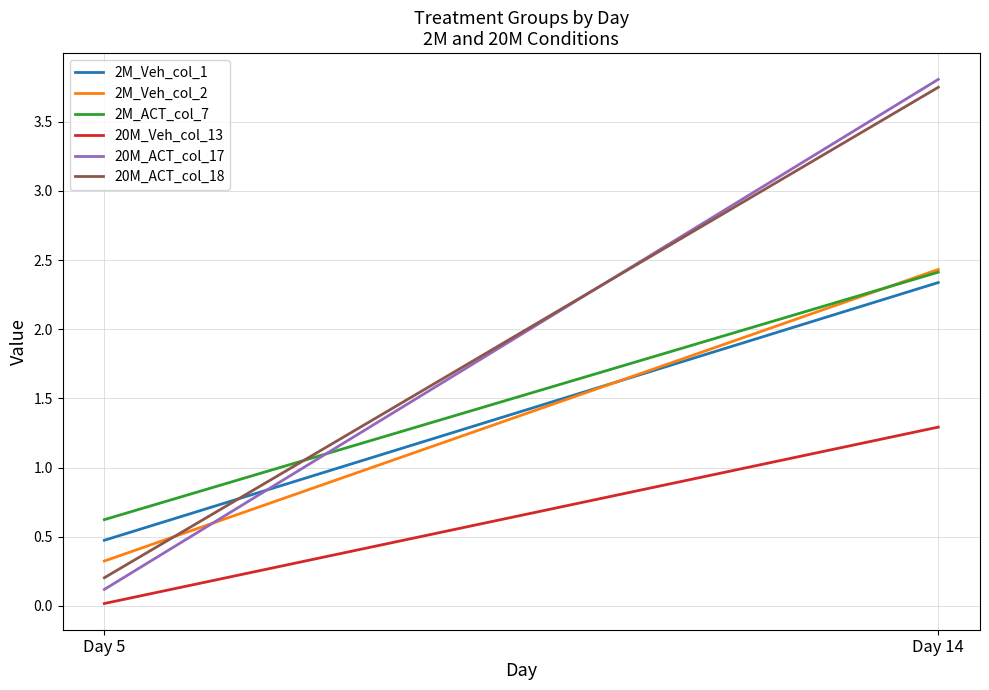

How many data points in 2M_ACT_col_7 are above 2?

1